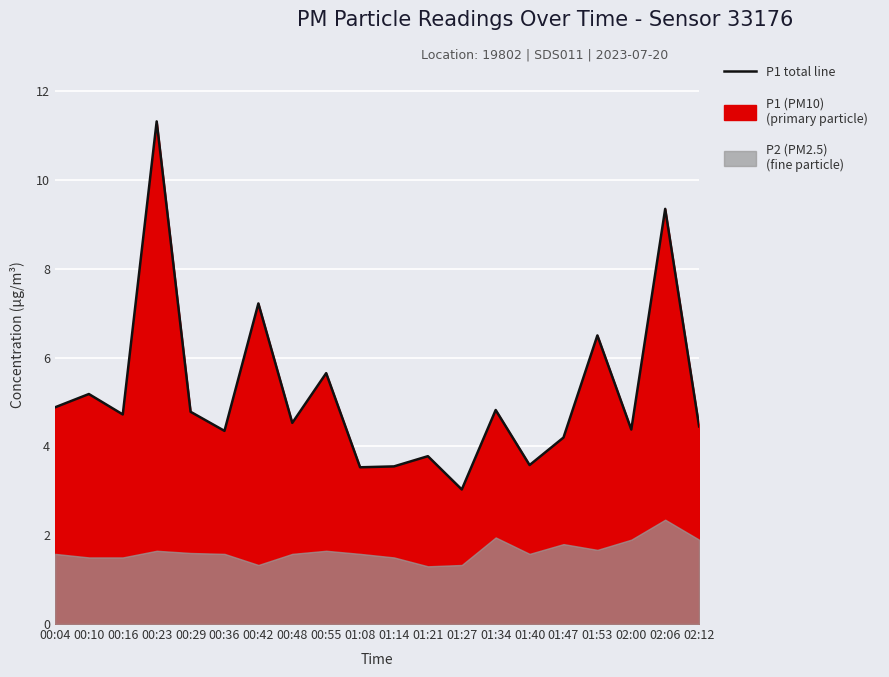

What is the difference between the maximum and minimum values?

8.3